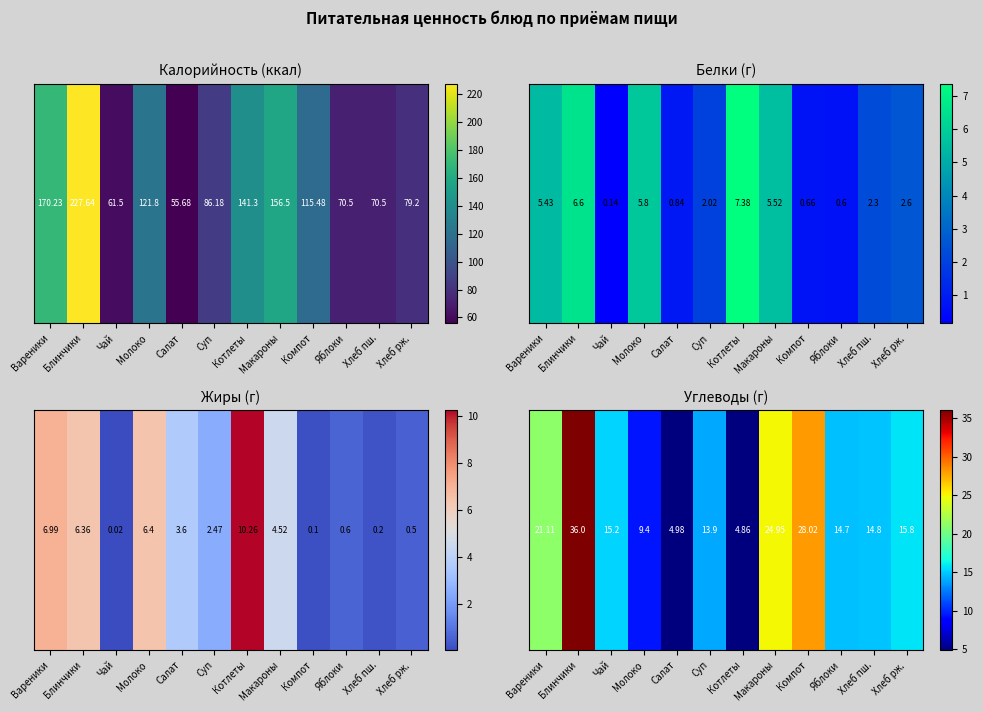

Is it true that the value at Чай is 6.6?

False